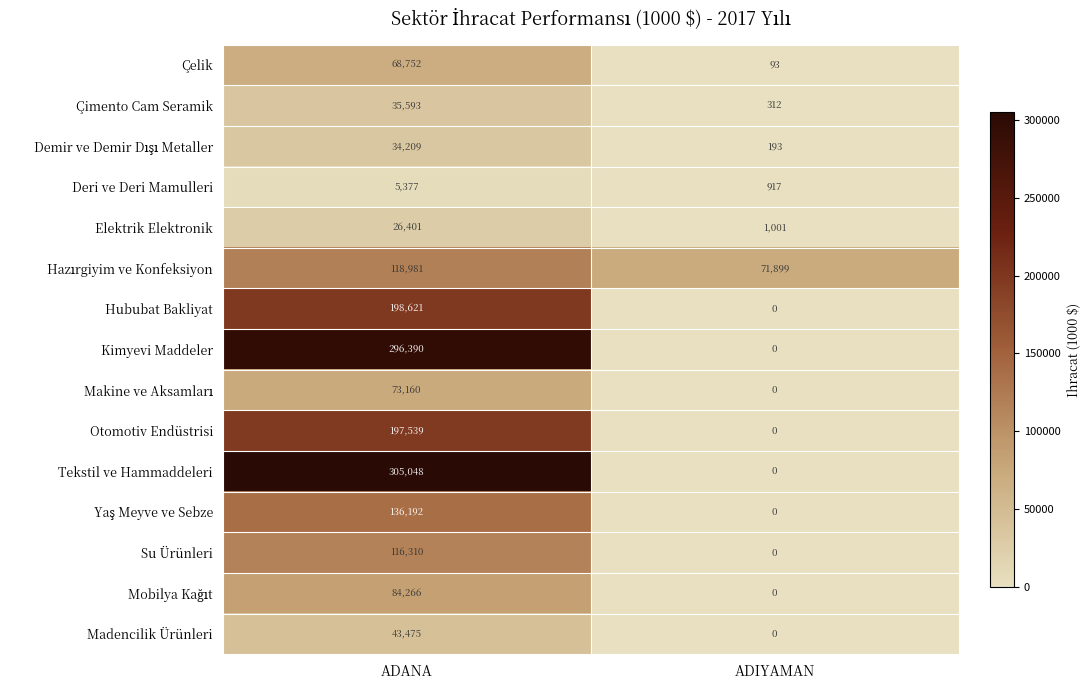

Where is Çimento Cam Seramik nearest to the value 17952?

ADIYAMAN